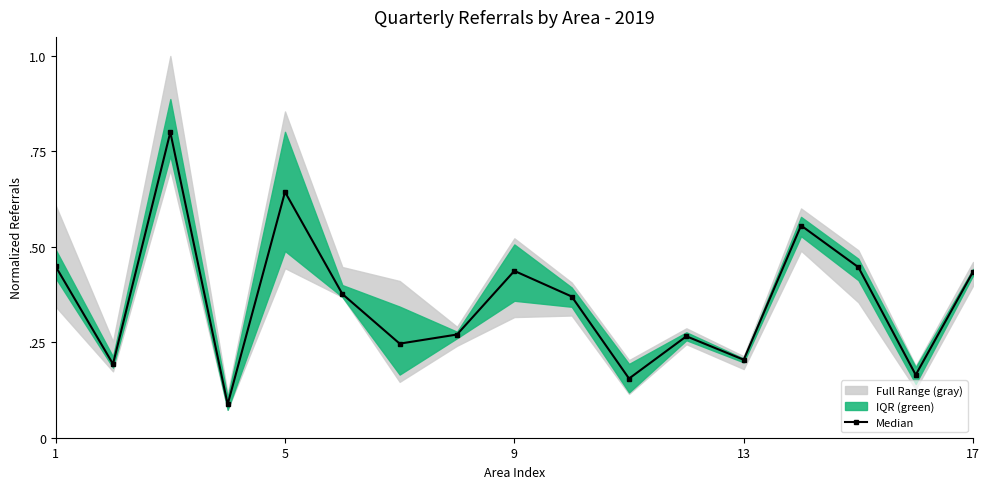

Reading left to right, transcribe all the data shown in this chart.

0.4	0.2	0.8	0.1	0.6	0.4	0.2	0.3	0.4	0.4	0.2	0.3	0.2	0.6	0.4	0.2	0.4